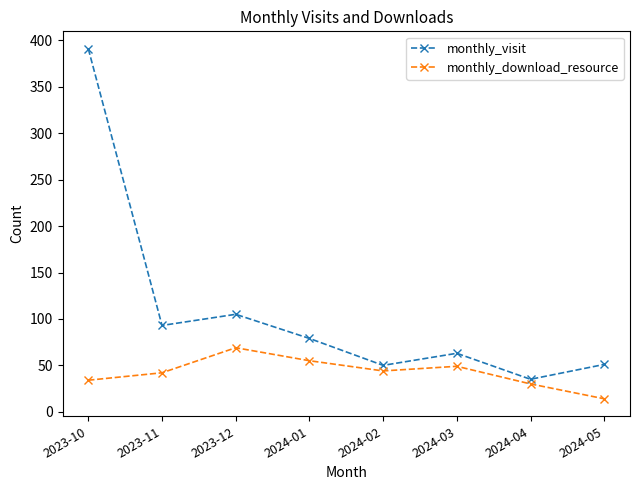

What is the smallest value displayed?

14